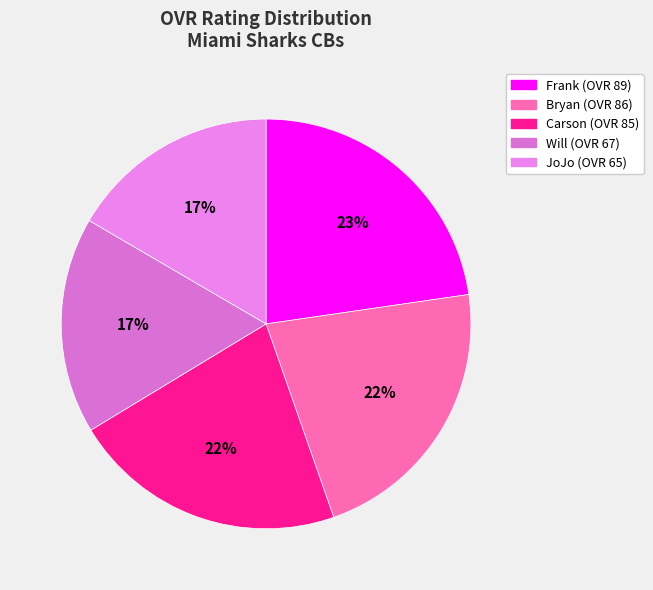

To the nearest percent, what percentage of the pie is Frank?

23%